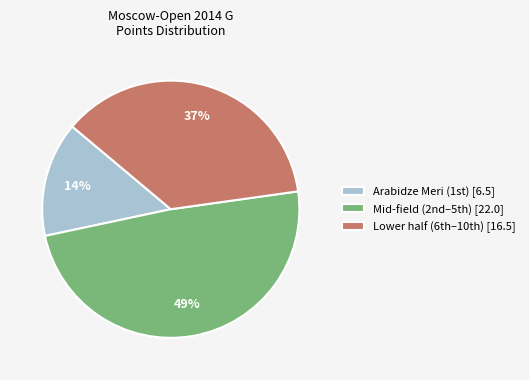

Is there a majority slice in this chart?

No